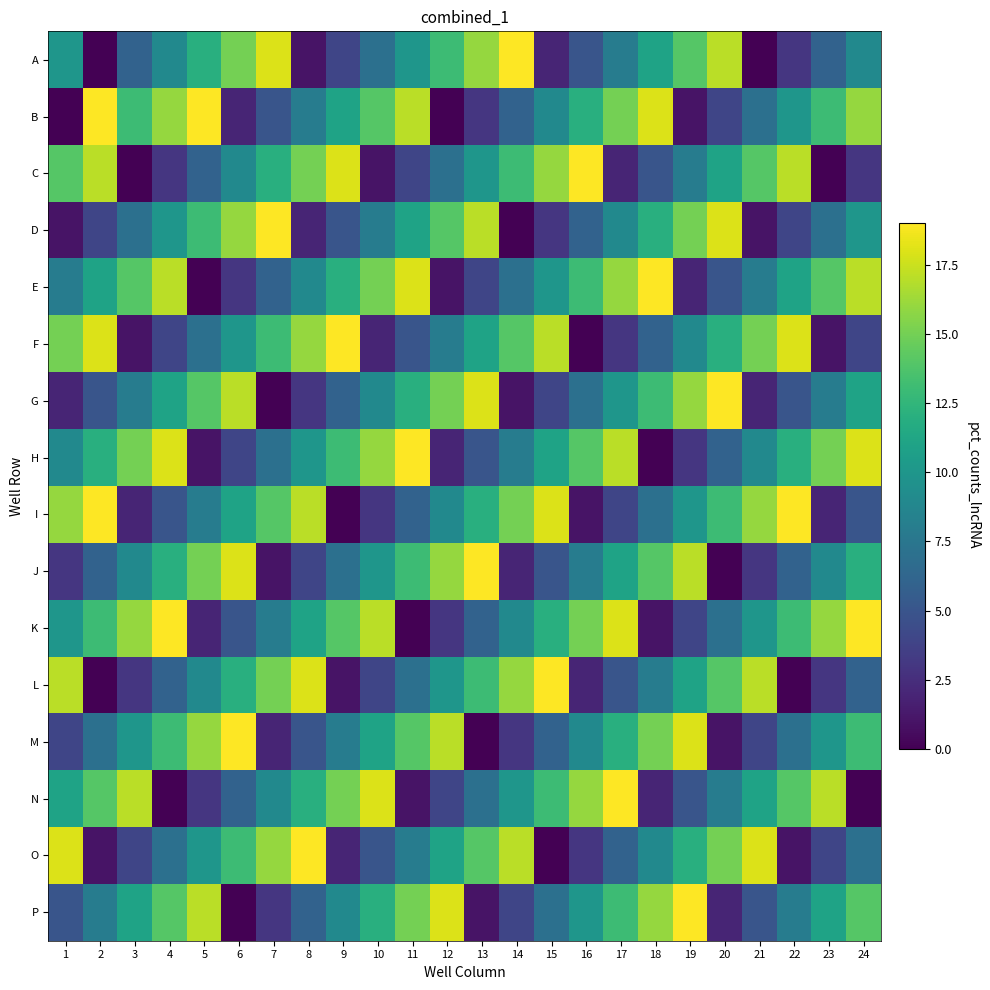

Between 1 and 12, which is larger?

12